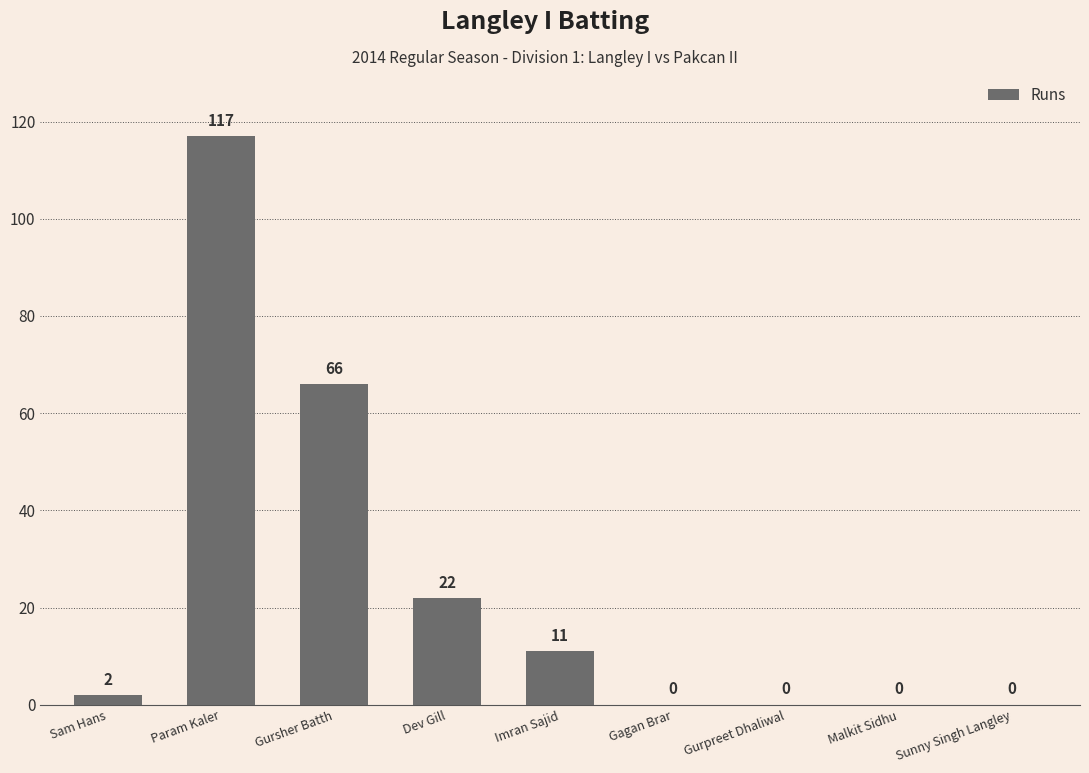

Where is the data nearest to the value 58?

Gursher Batth